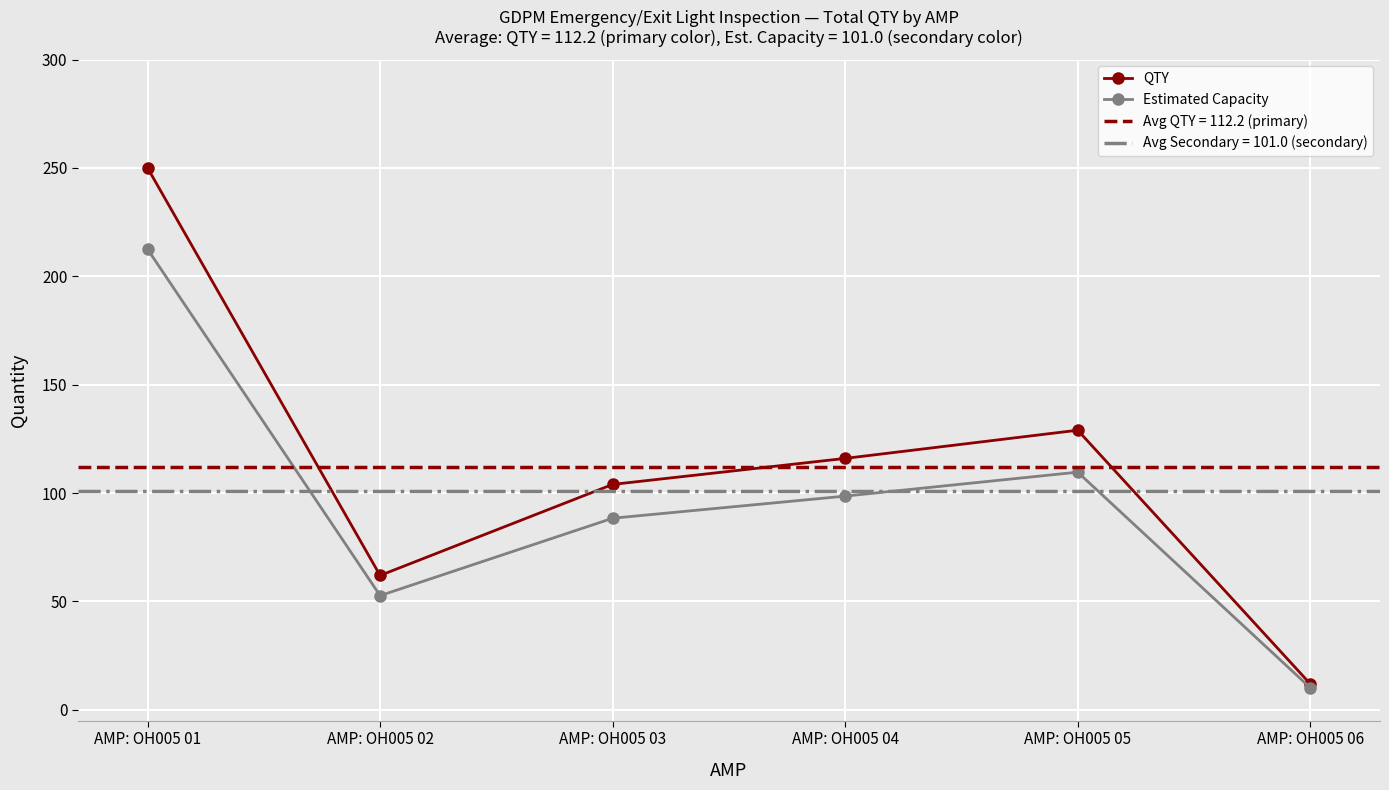

In Estimated Capacity, how many points are higher than both neighbors (excluding endpoints)?

1